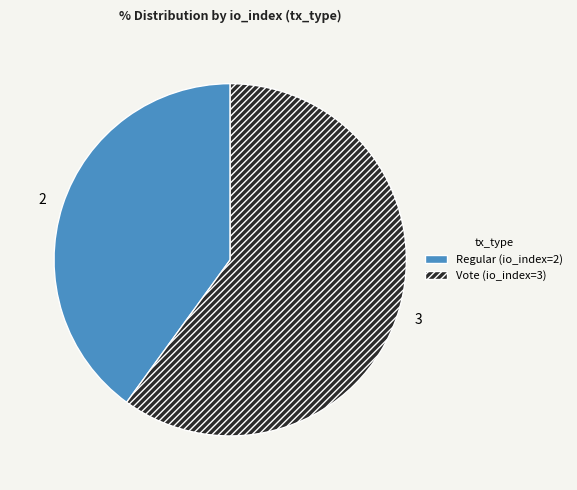

Is there a majority slice in this chart?

Yes